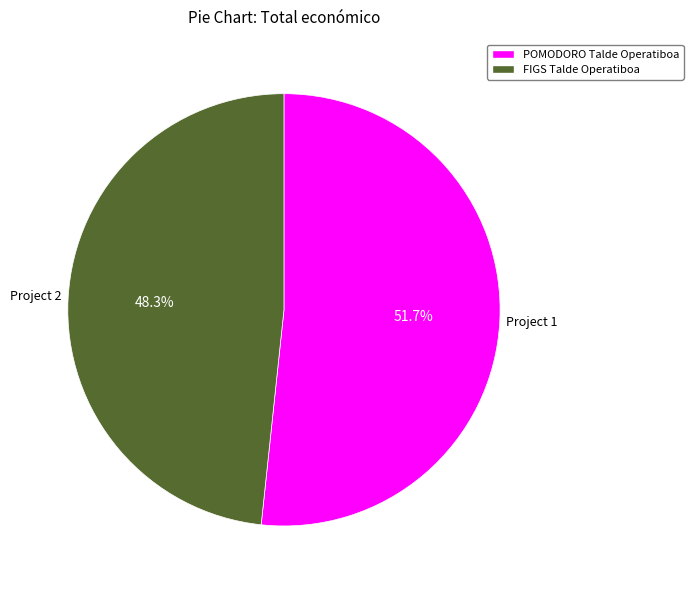

Is it true that FIGS Talde Operatiboa is 48% of the pie?

True